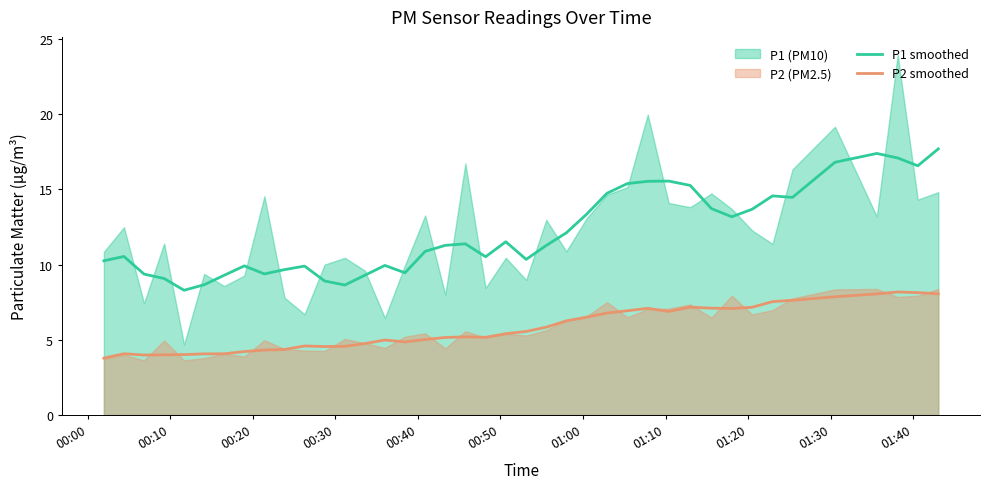

What is the minimum value for P1 smoothed?

8.3